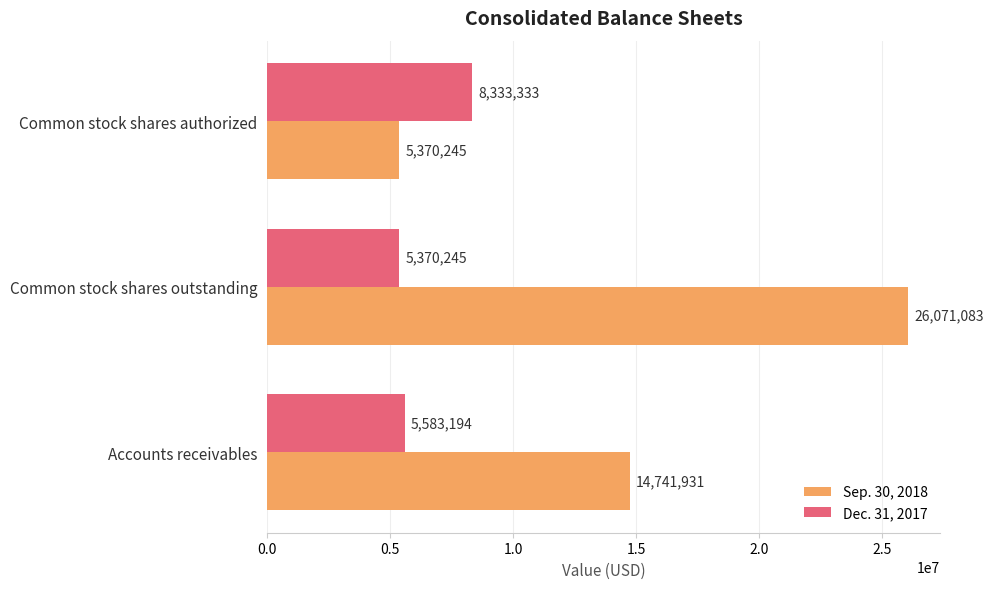

What is the total value across all series at Accounts receivables?

20325125